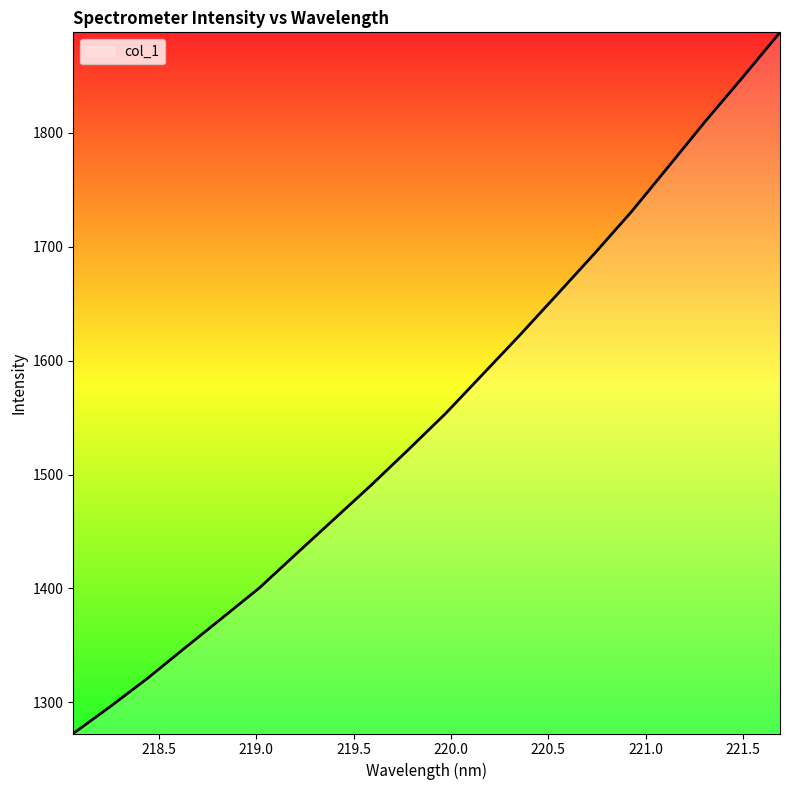

What is the maximum value shown in the chart?

1888.1